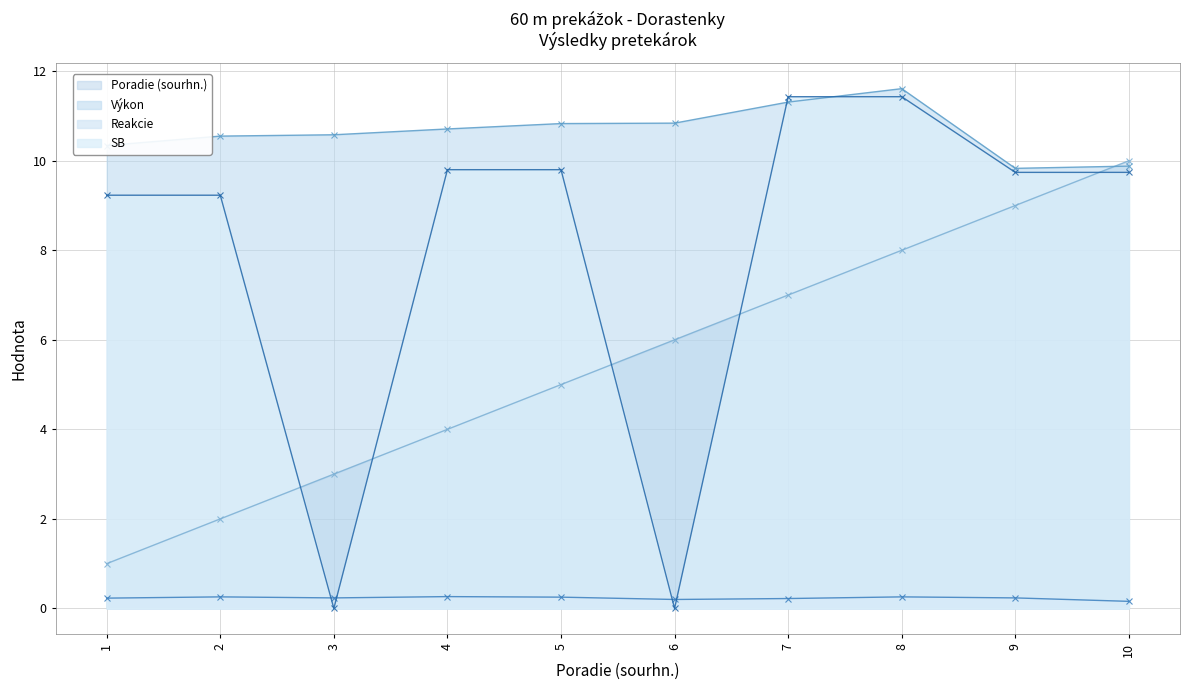

What are all the series names shown in the legend?

Poradie (sourhn.), Výkon, Reakcie, SB